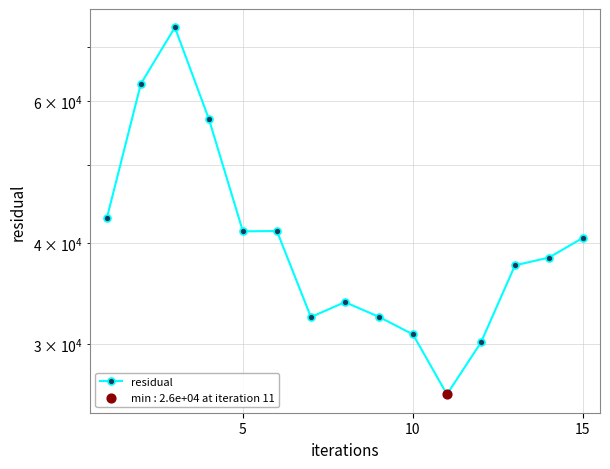

Between 4 and 10, which is larger?

4